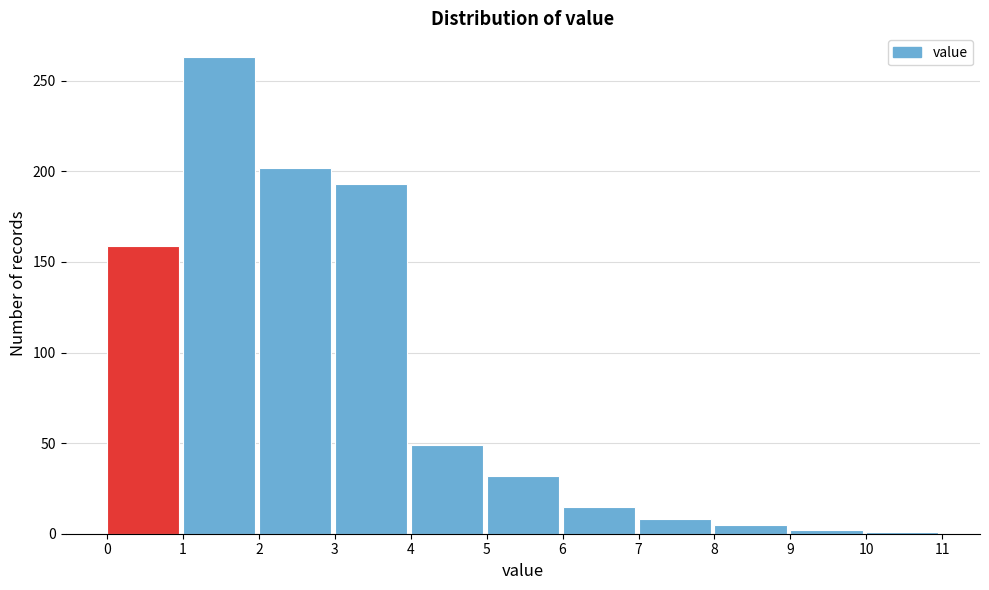

What is the height of the bar covering 3 to 4 on the x-axis? The values are not printed on the chart, so give them approximately, as read against the axis.

195